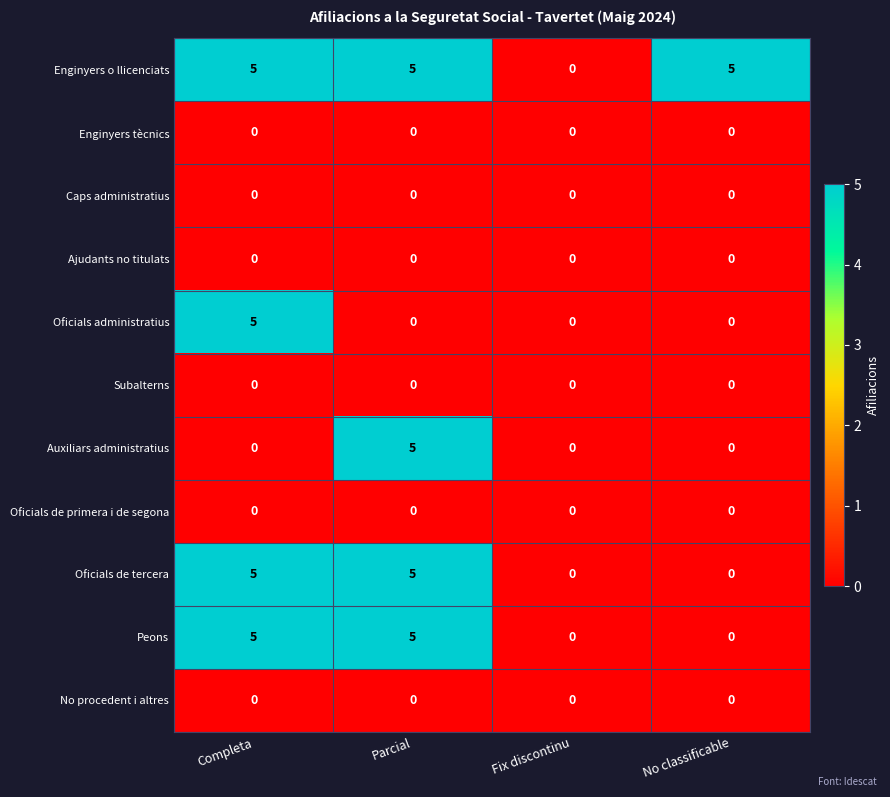

The Oficials de tercera series shows 0 at No classificable. True or false?

True